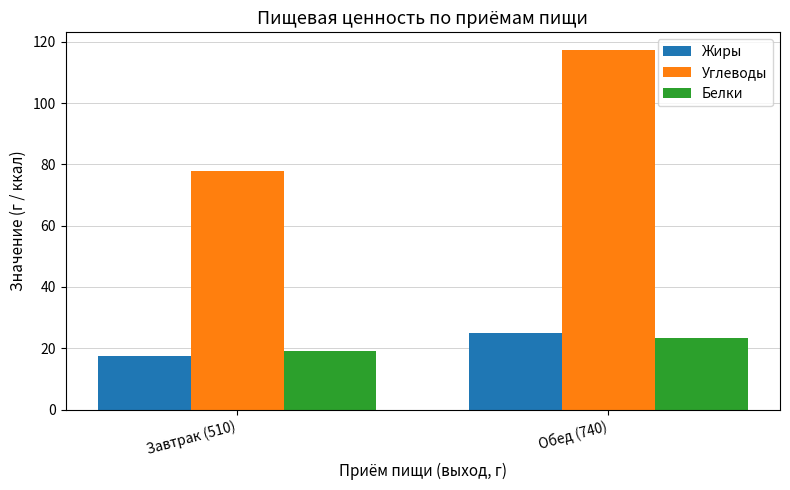

At which category does the chart reach its minimum across all series?

Завтрак (510)